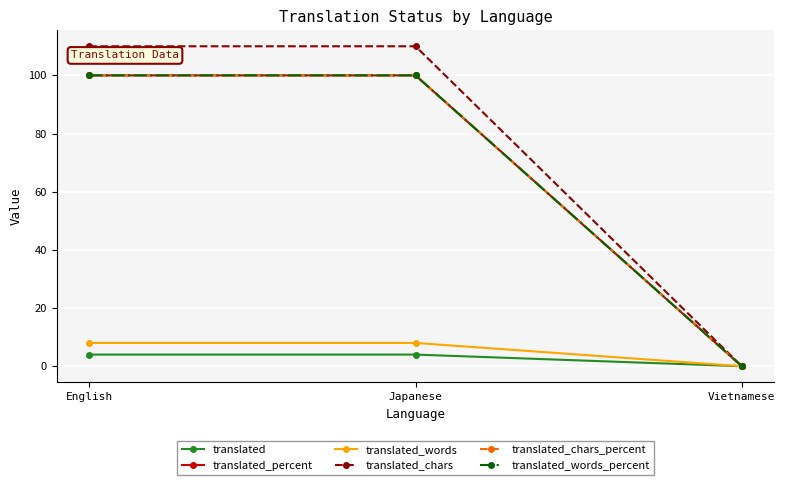

Which series changed the most between English and Vietnamese?

translated_chars